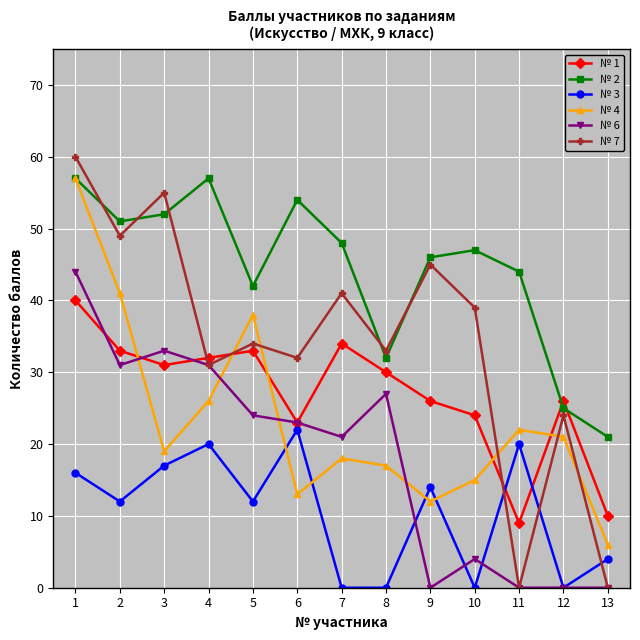

At which category does № 7 reach its first local valley?

2